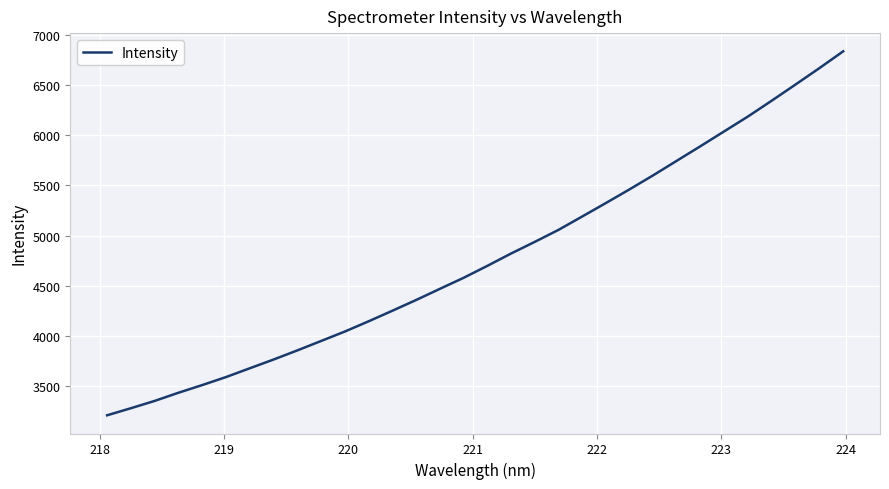

What is the greatest value displayed?

6836.7